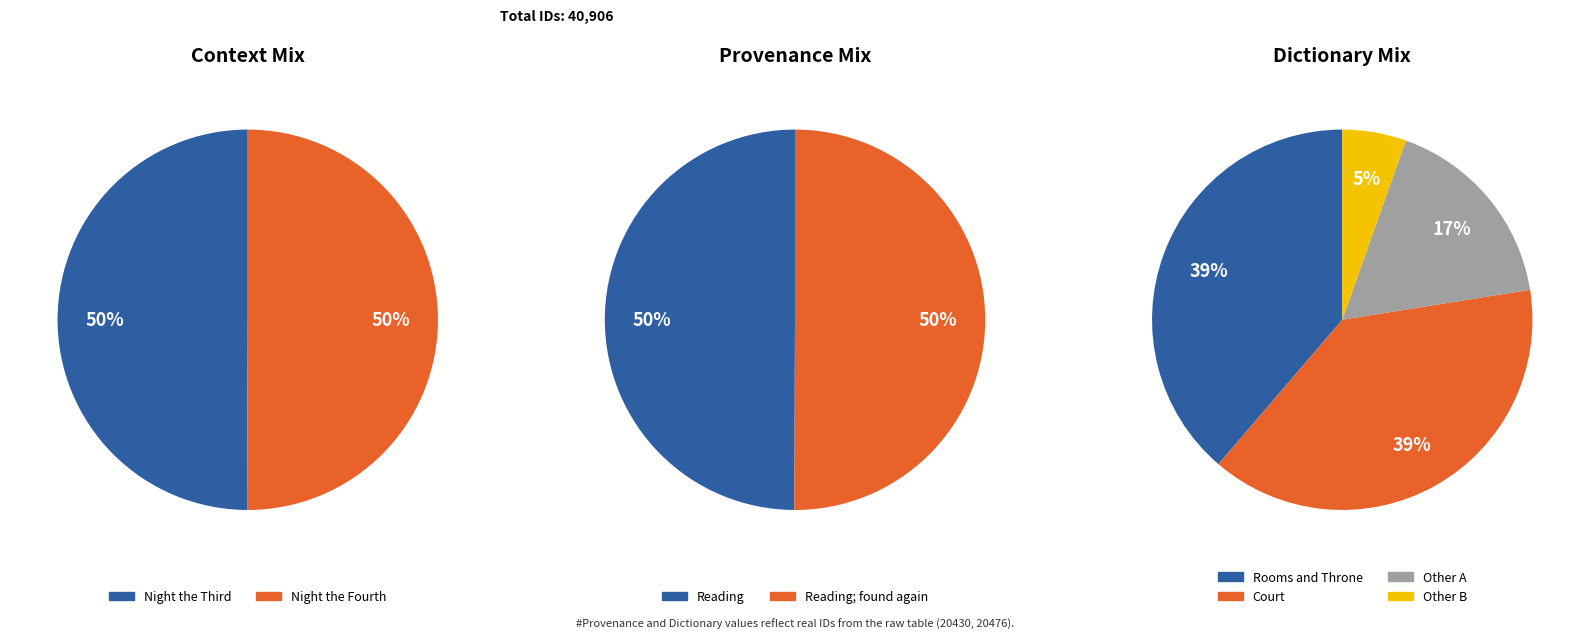

The Night the Fourth slice represents 42% of the pie. True or false?

False